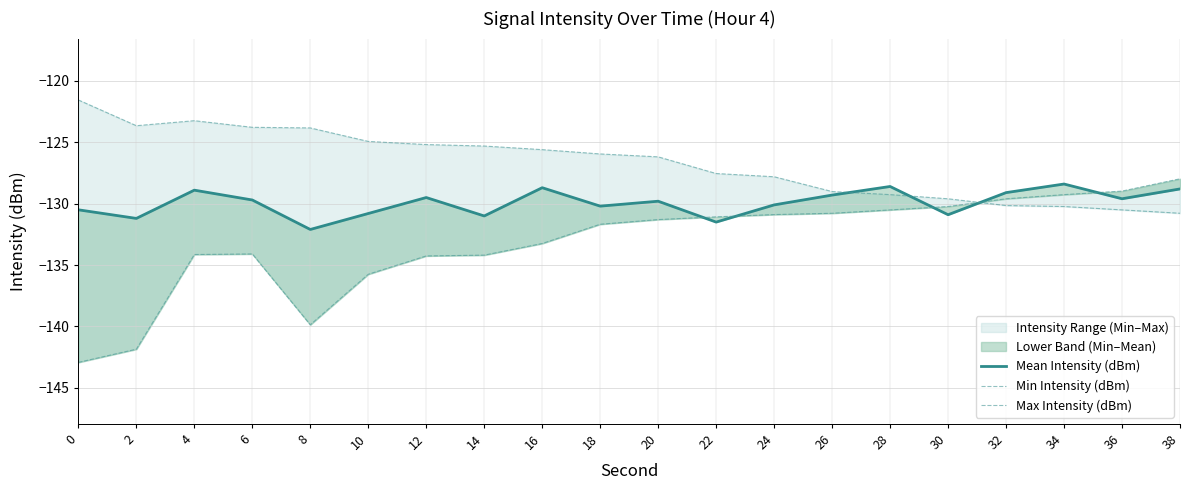

What is the sum of all Mean Intensity (dBm) values?

-2598.7